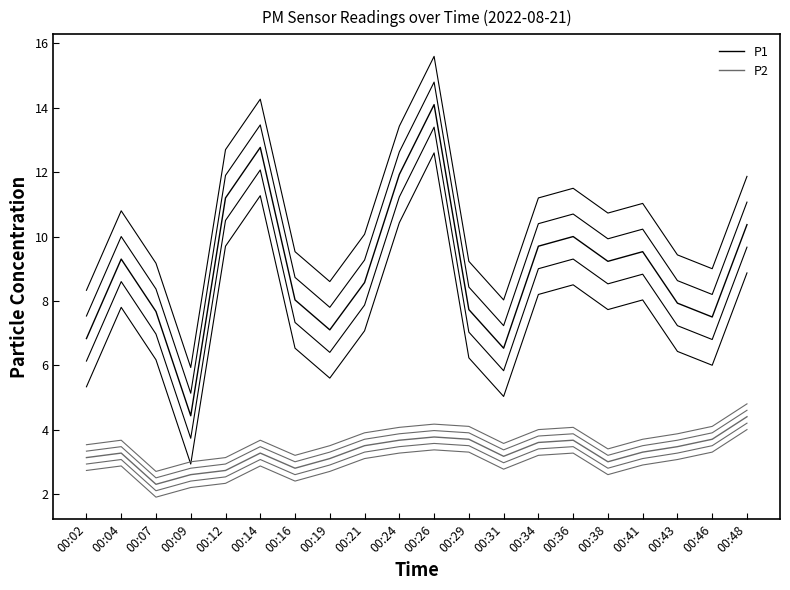

True or false: P2 has a value of 1.7 at 00:31.

False